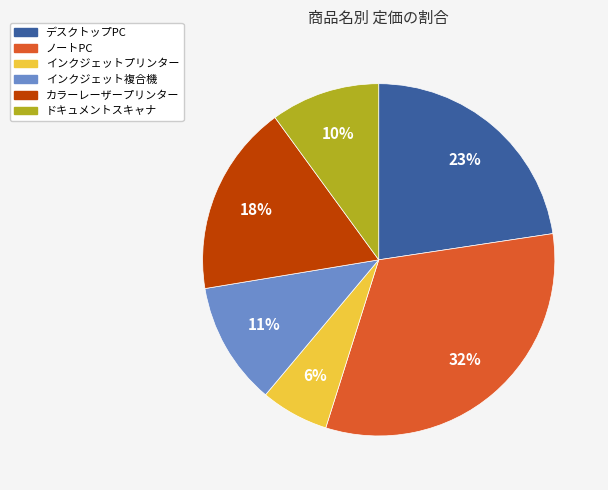

Which category has the smallest portion of the pie?

インクジェットプリンター